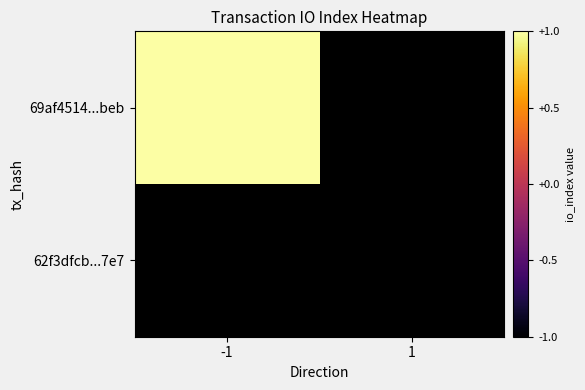

Which has a higher value, -1 or 1?

-1